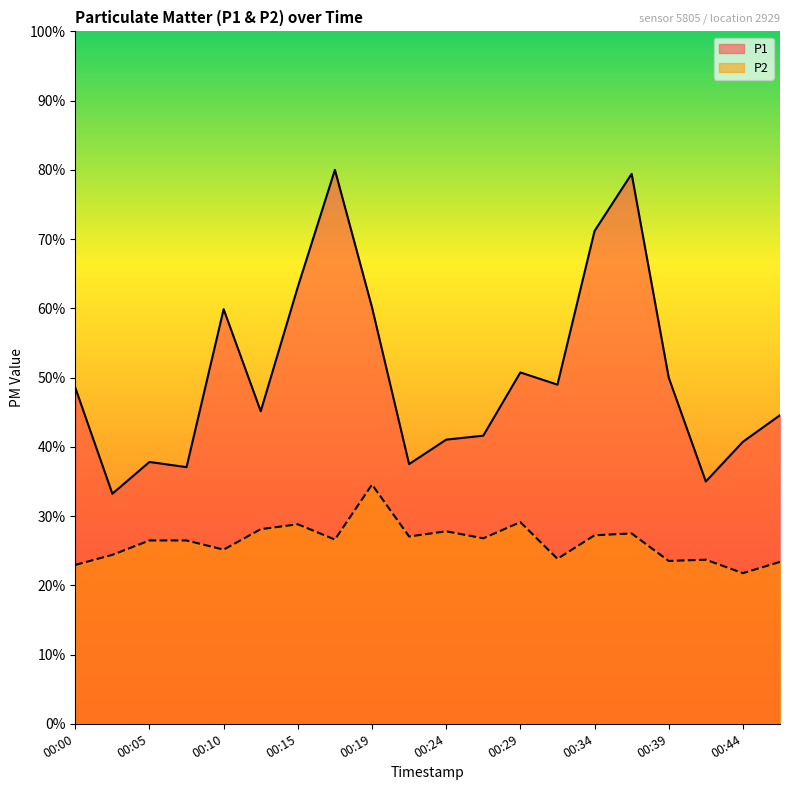

True or false: P1 and P2 intersect in this chart.

False